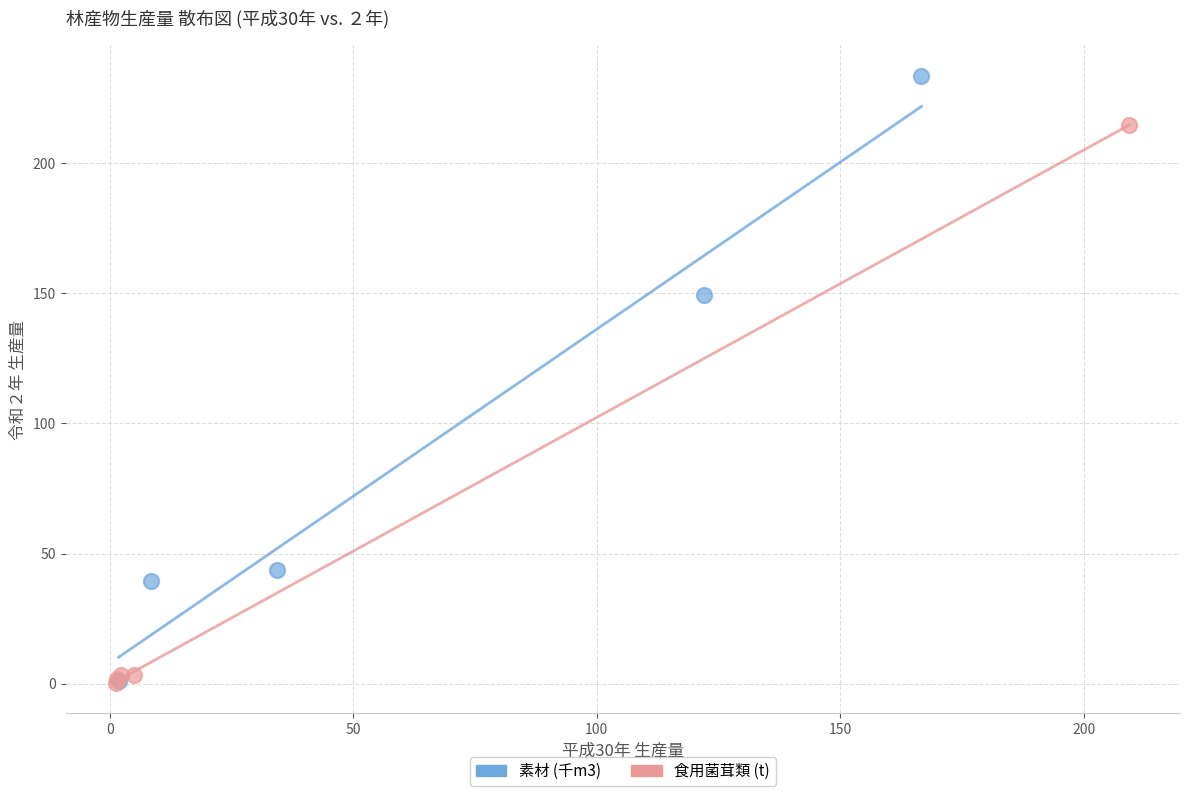

Which series reaches the maximum Y coordinate?

素材 (千m3)